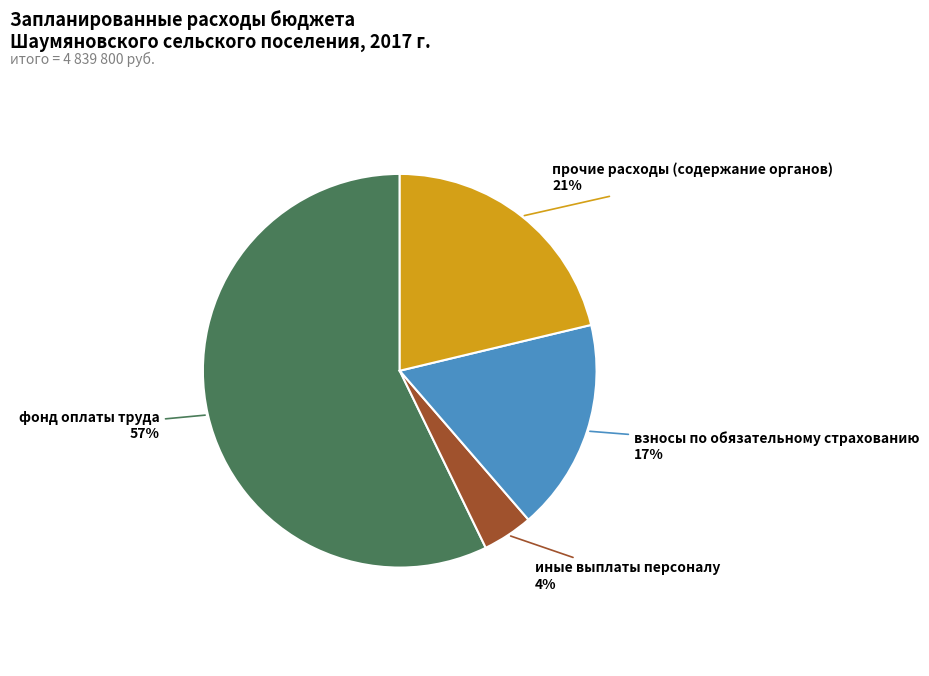

To the nearest percent, what is the average slice percentage?

25%